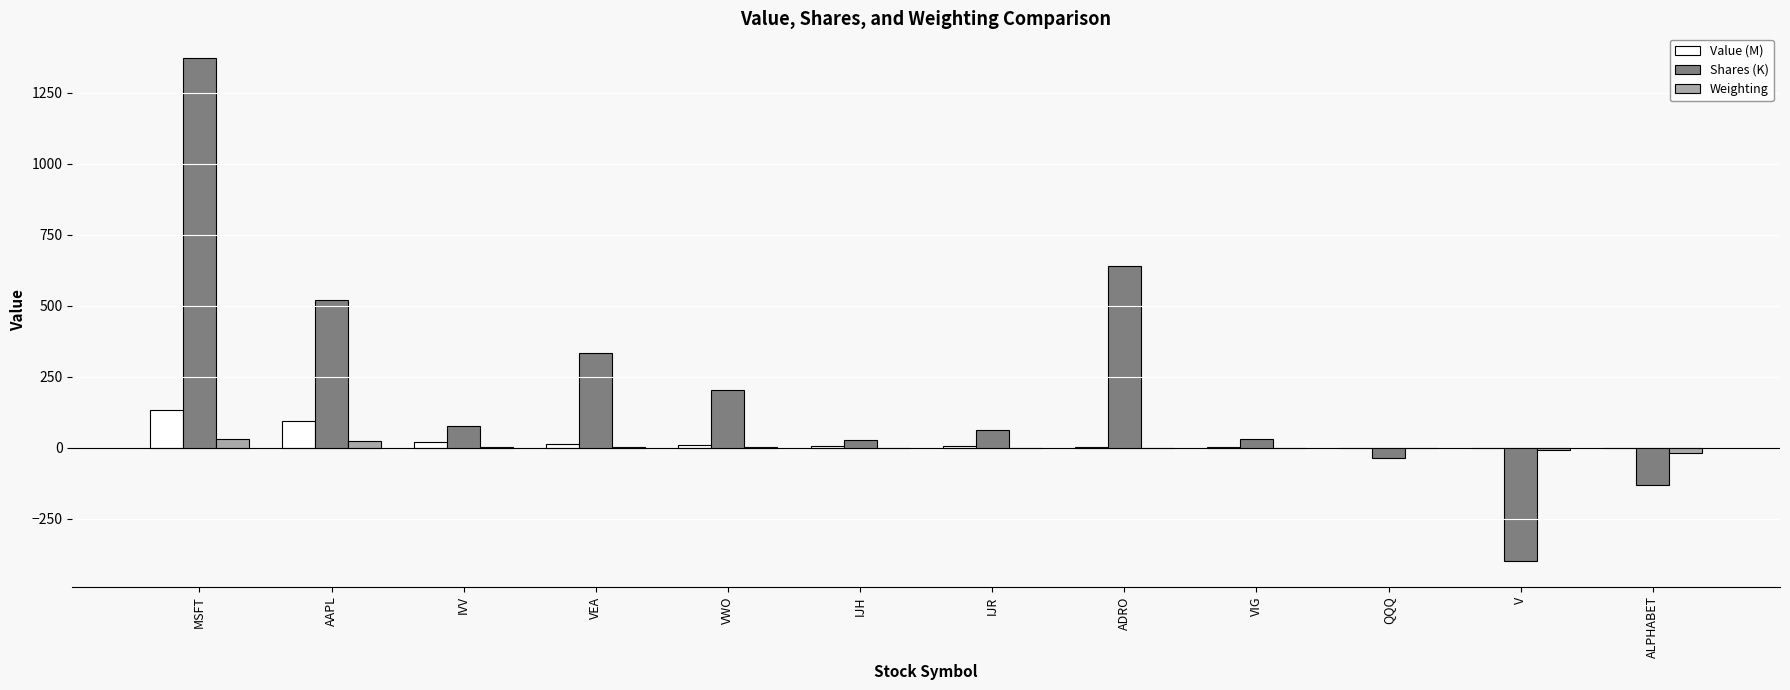

Which series changed the most between ADRO and VIG?

Shares (K)